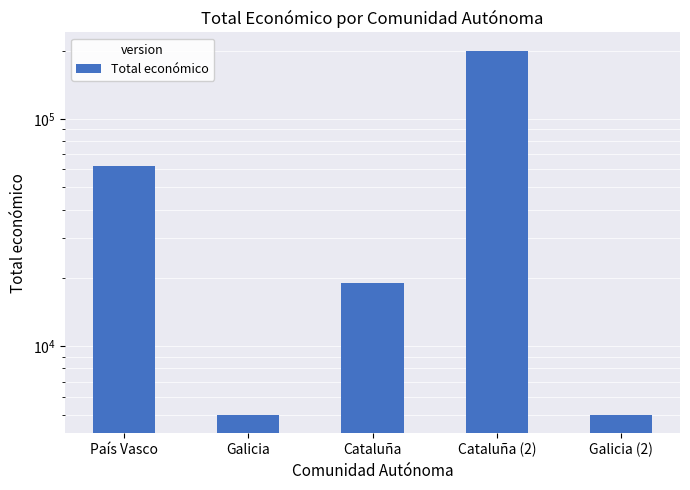

Reading right to left, what are all the values shown in this chart?

4993	199997	18970	5000	62065